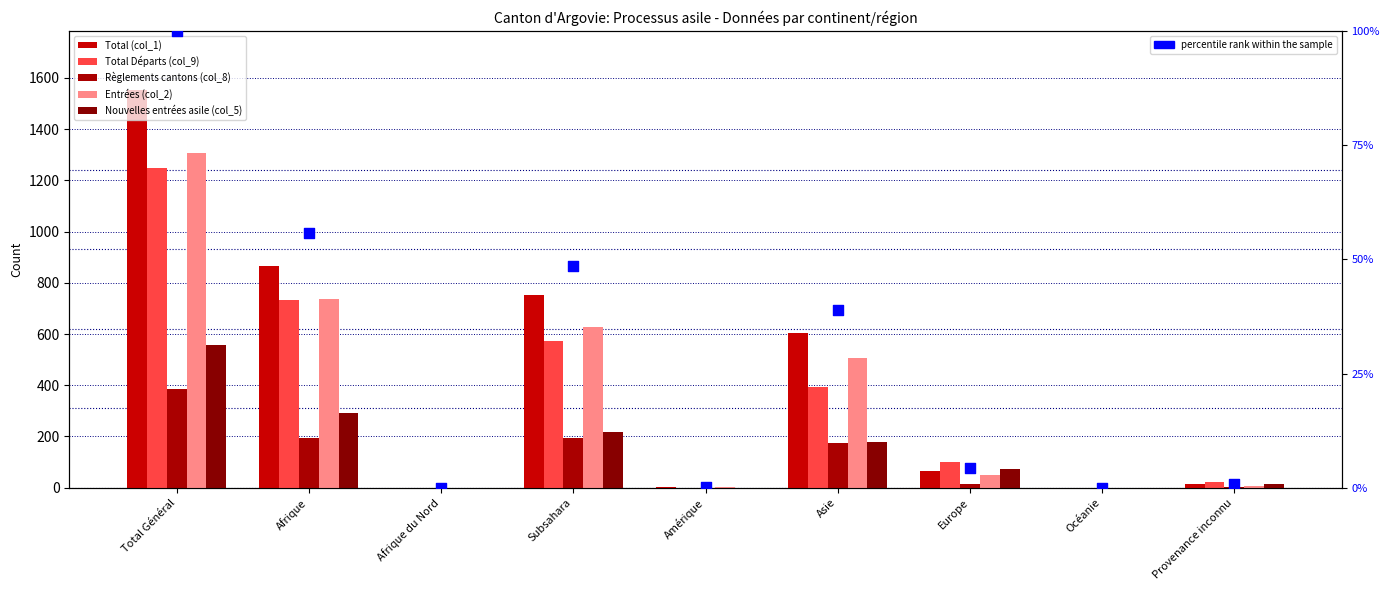

At how many categories does at least one series exceed 1248?

1